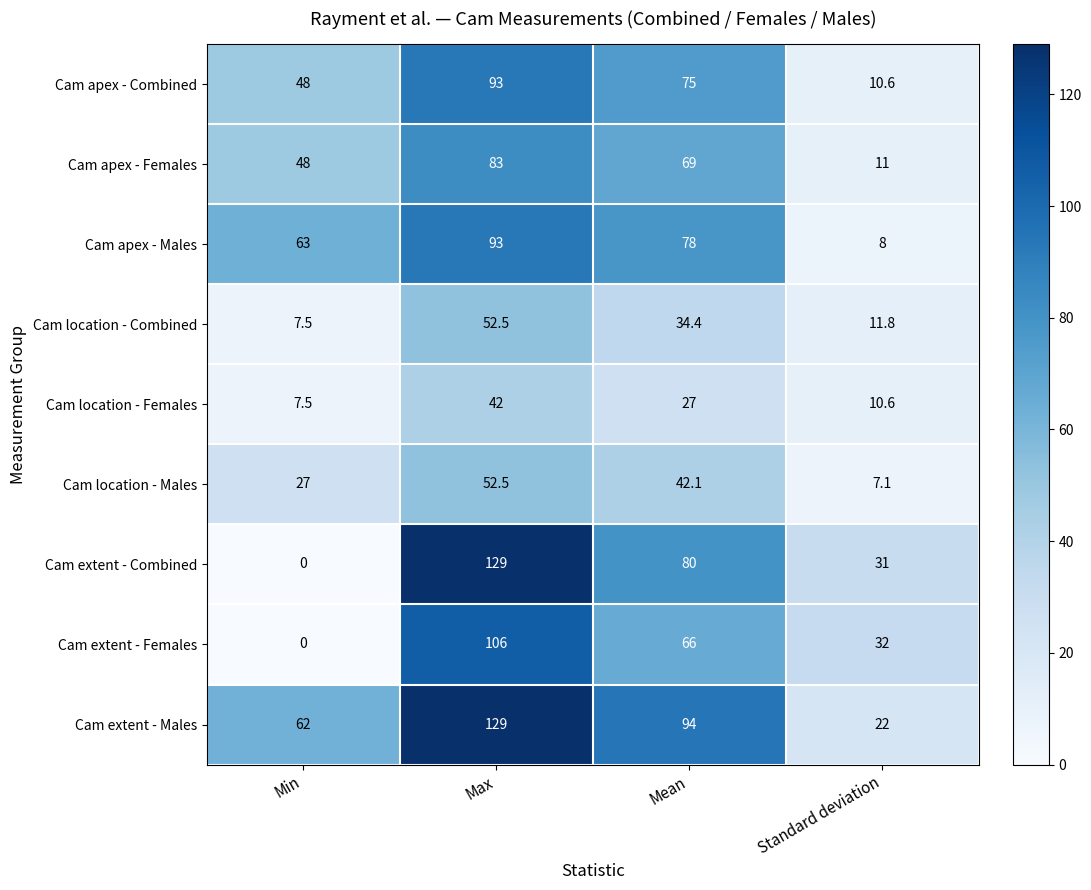

What is the highest value of the Cam apex - Combined series?

93.0